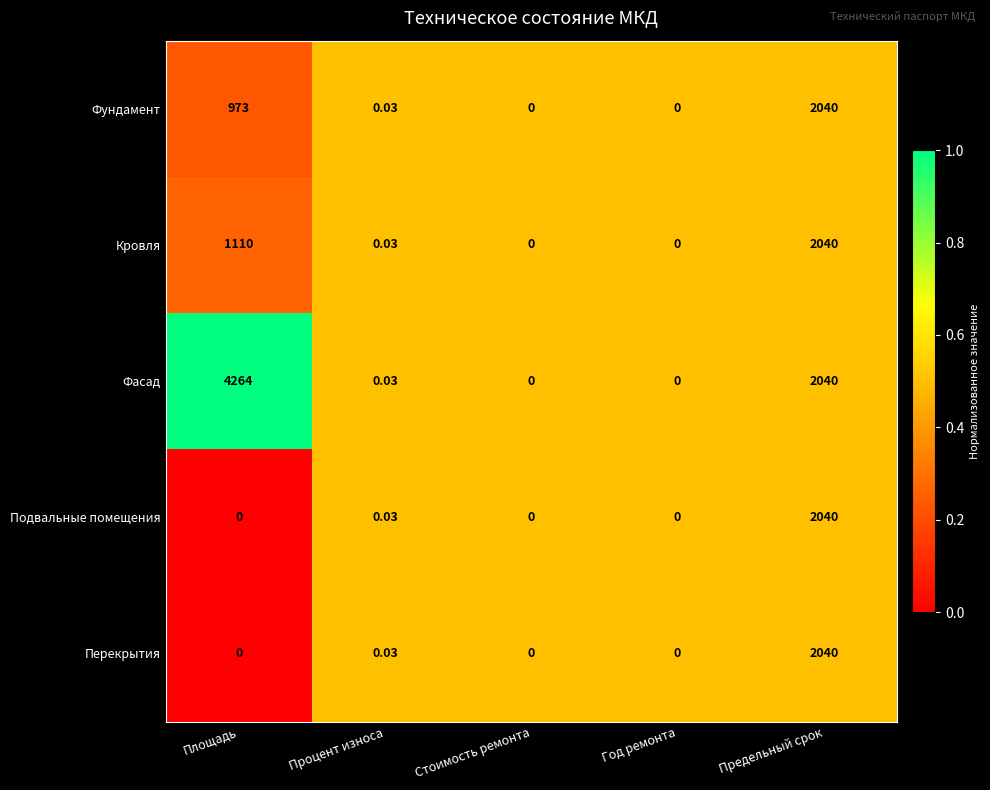

At which category is the sum across all series the highest?

Предельный срок